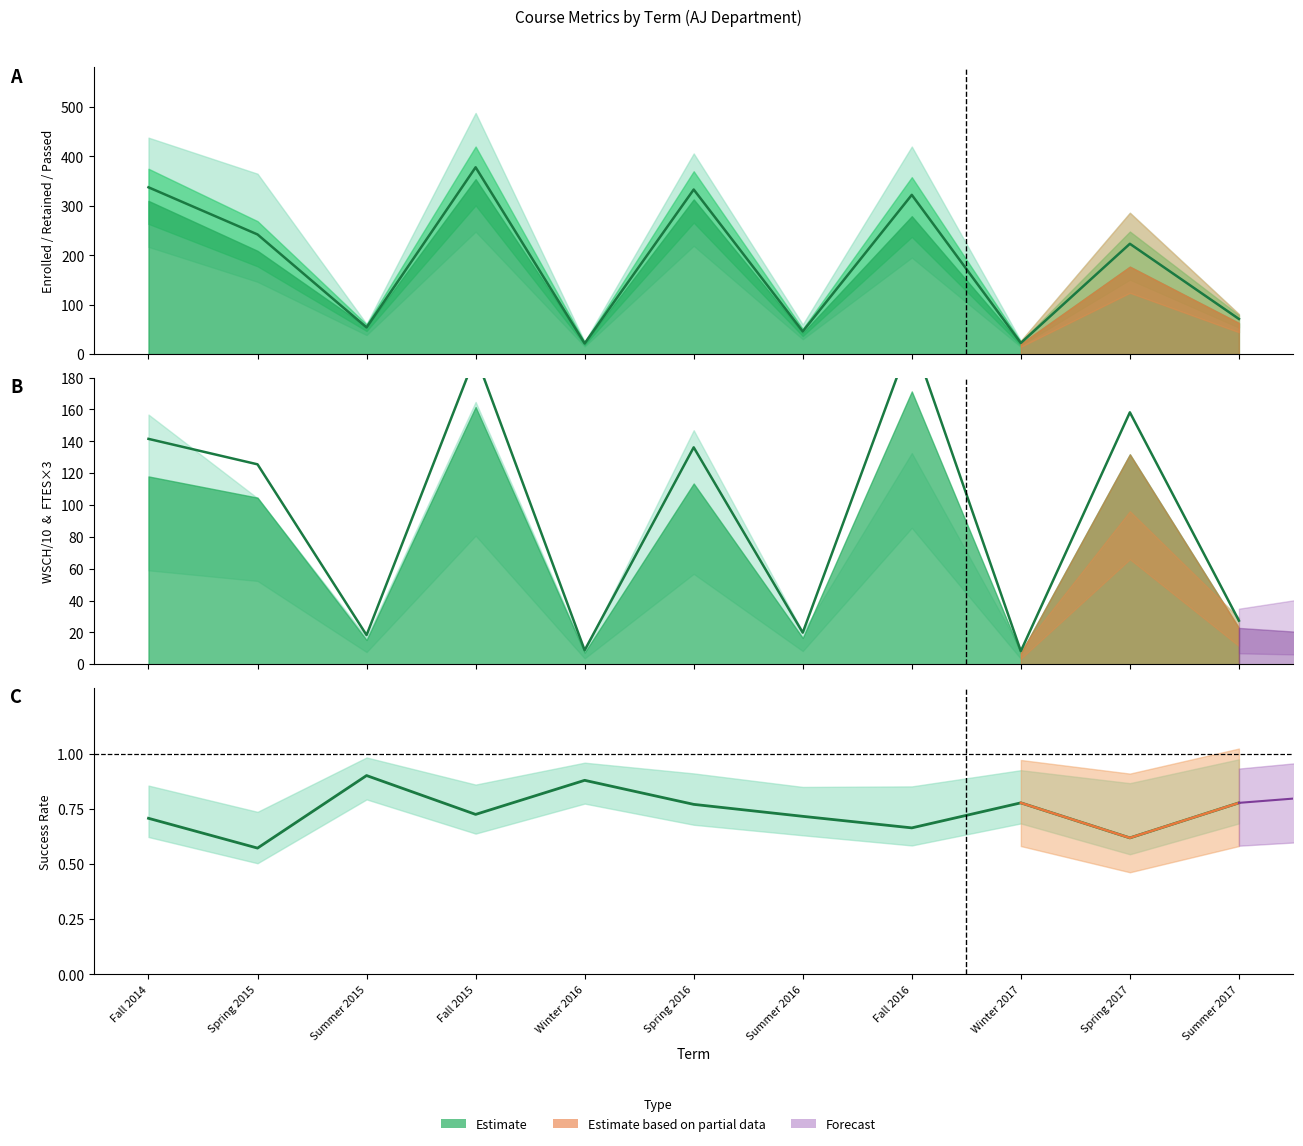

How many interior local peaks does the Retention estimate series have?

4